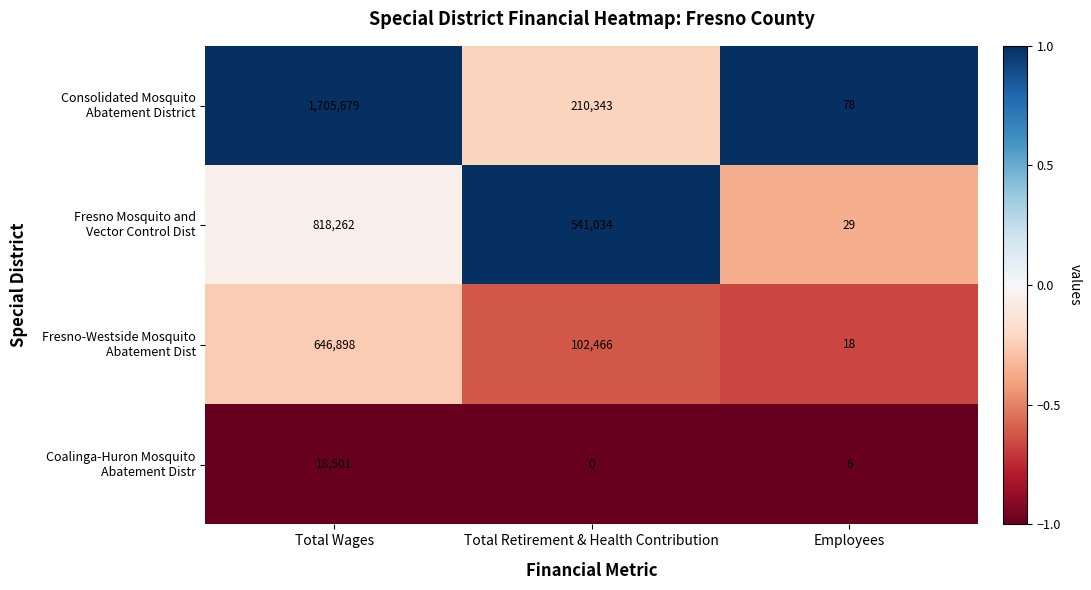

Which label corresponds to the smallest value in the chart?

Total Retirement & Health Contribution